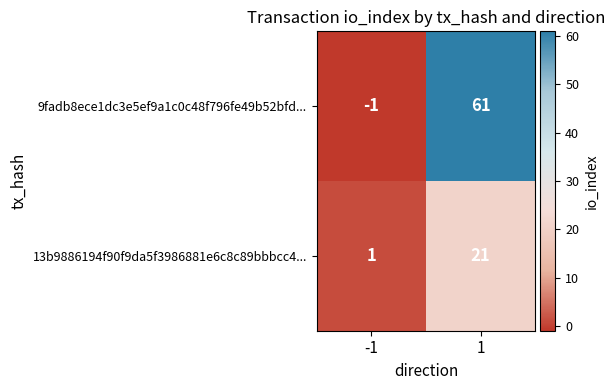

Reading left to right, list all the values displayed in this chart.

9fadb8ece1dc3e5ef9a1c0c48f796fe49b52bfd...: -1=-1	1=61
13b9886194f90f9da5f3986881e6c8c89bbbcc4...: -1=1	1=21